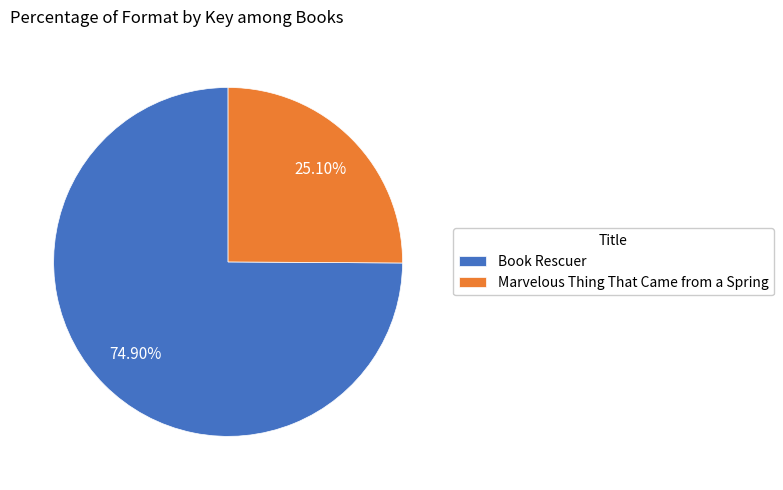

Which category has the smallest portion of the pie?

Marvelous Thing That Came from a Spring